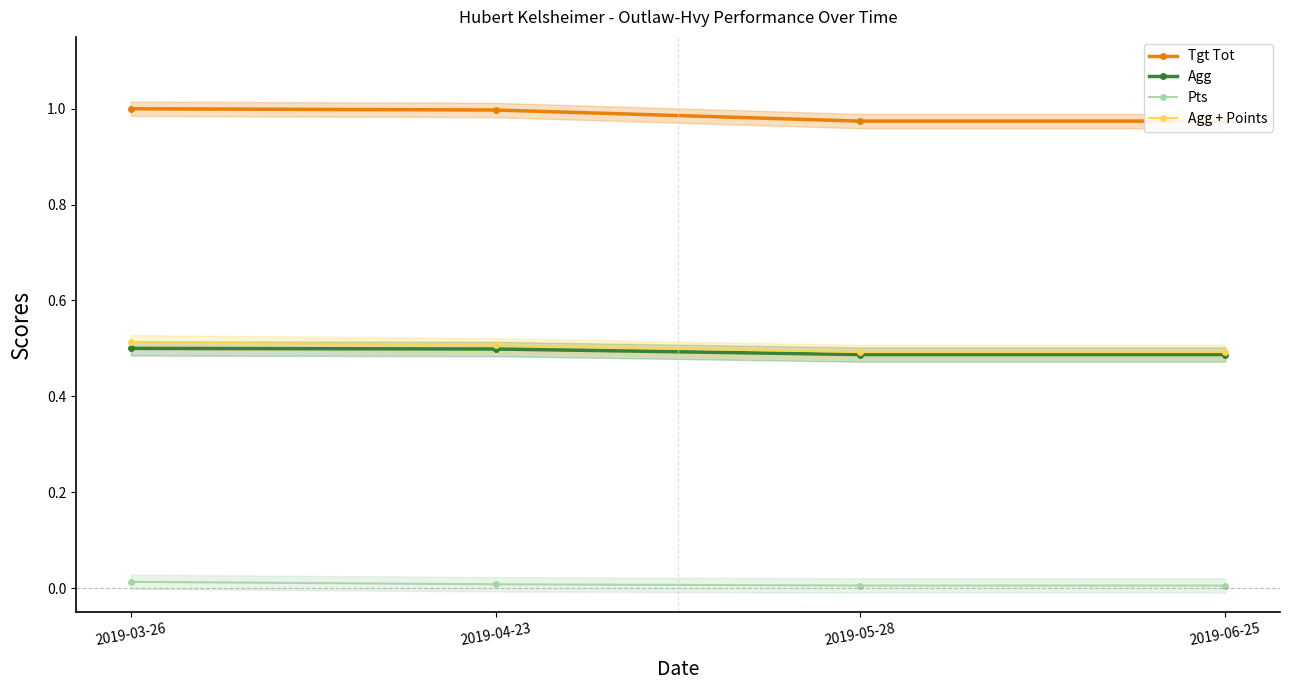

What is the maximum value for Tgt Tot?

1.0